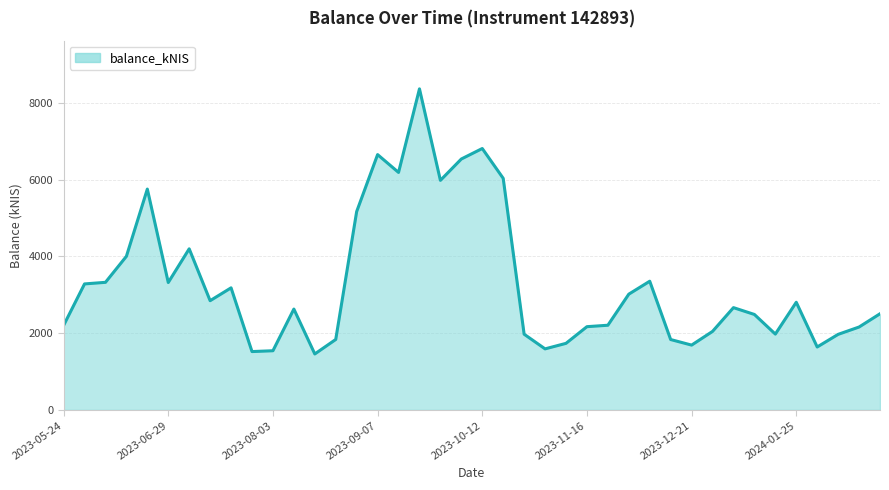

What is the difference between the maximum and minimum values?

6903.6